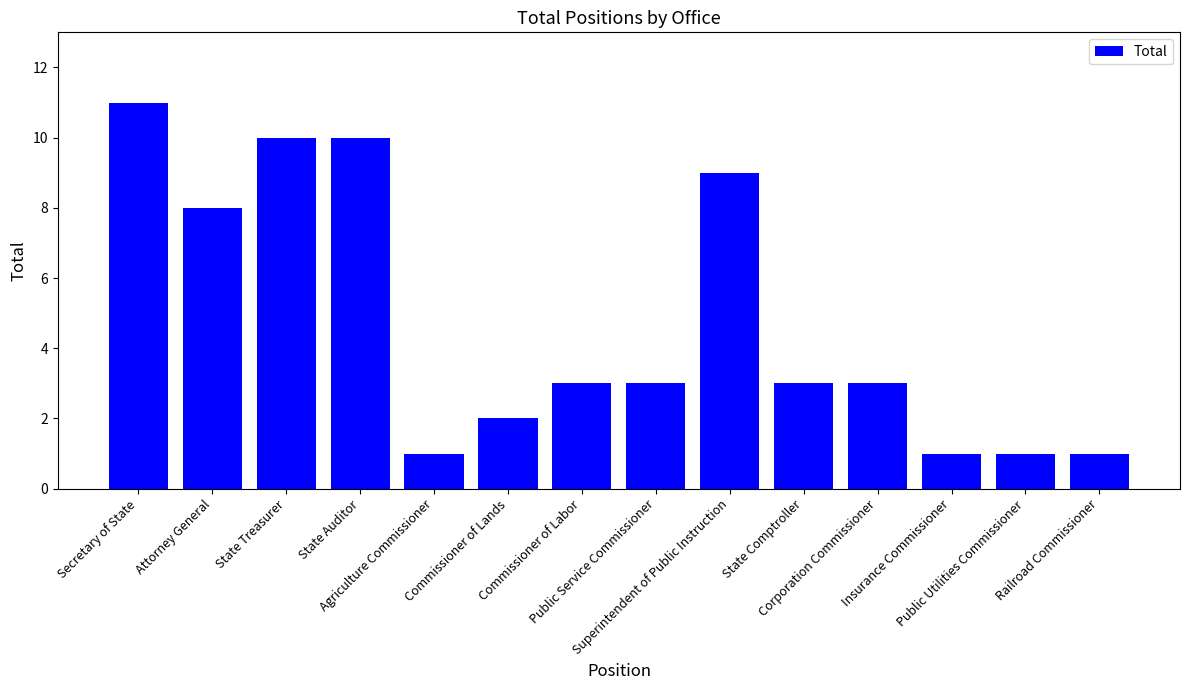

What is the change in value from Attorney General to Corporation Commissioner?

-5